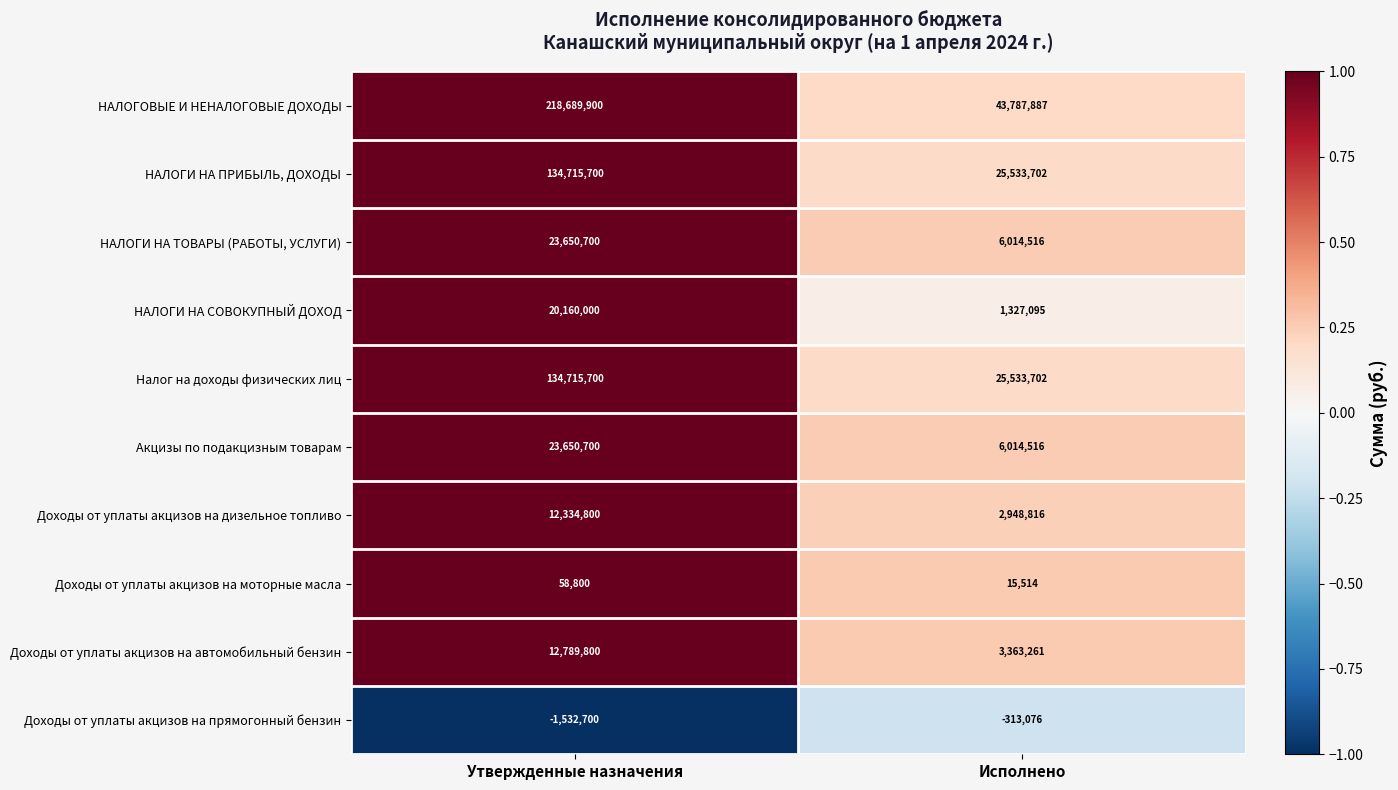

What is the total value across all series at Утвержденные назначения?

579233400